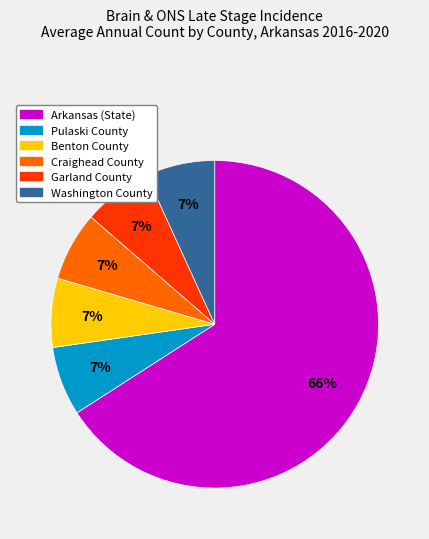

Which has a higher value, Benton County or Arkansas (State)?

Arkansas (State)